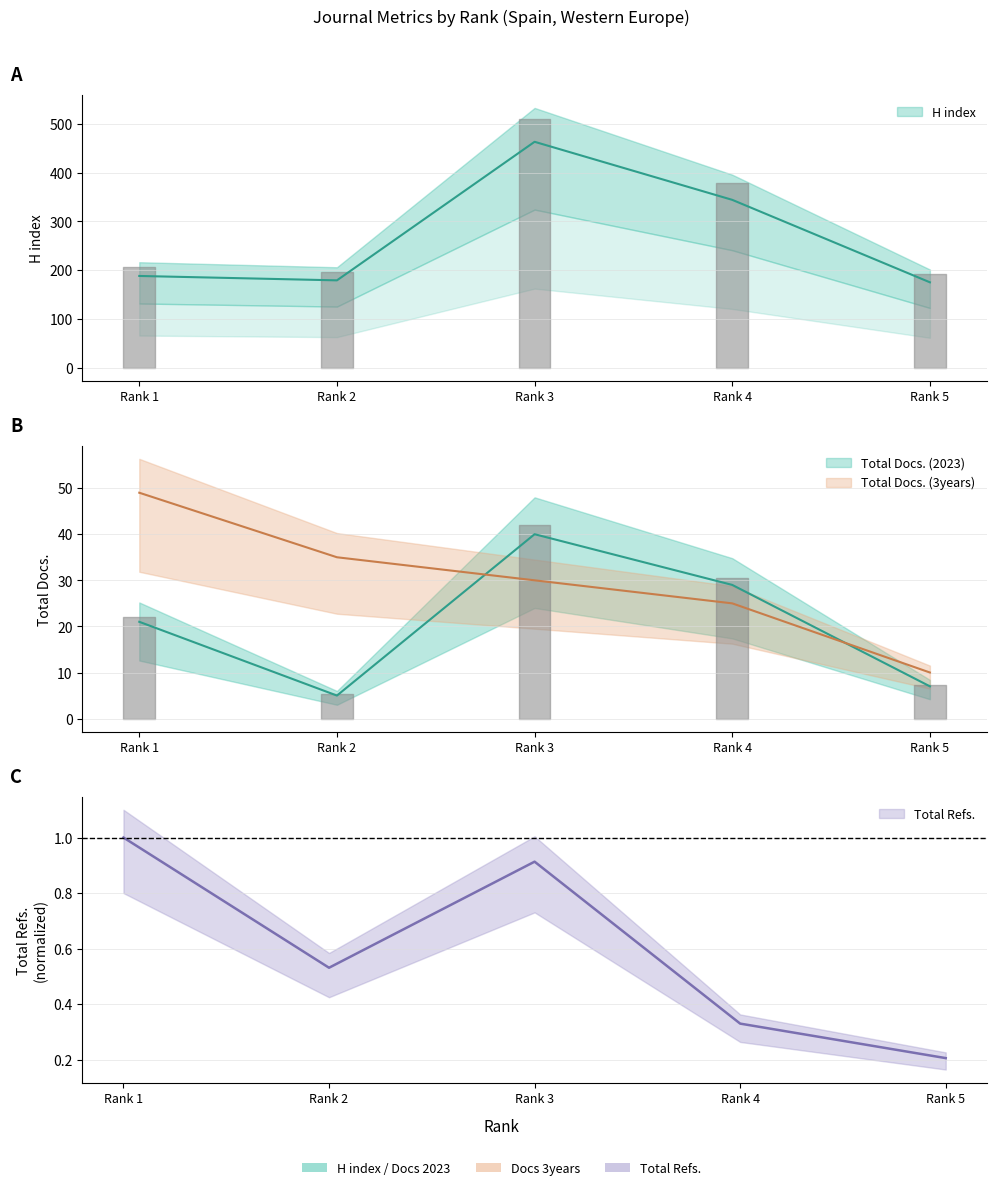

The Total Docs. (2023) series shows 29.3 at Rank 1. True or false?

False